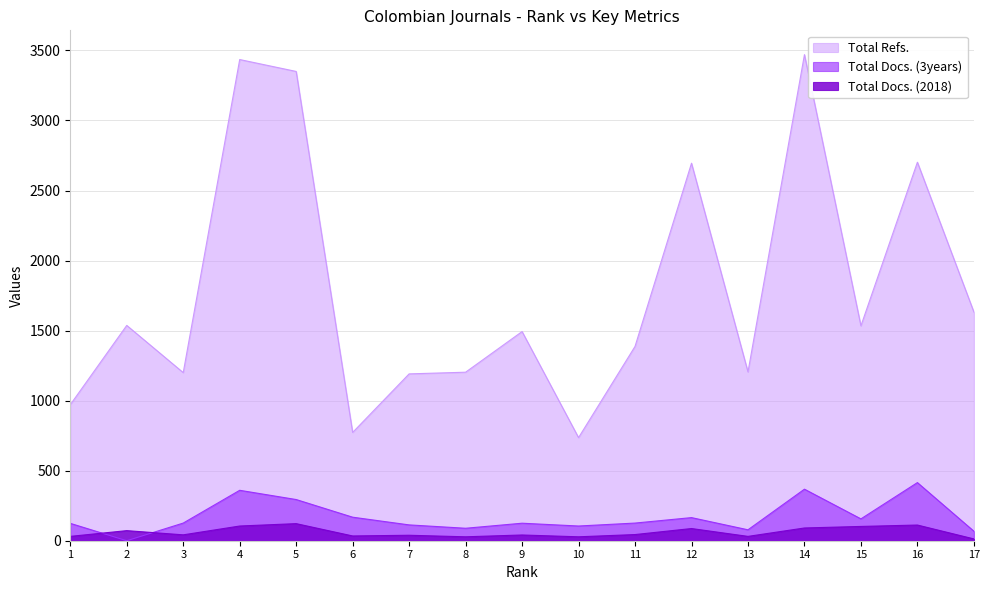

At which category does Total Docs. (3years) reach its first local peak?

4